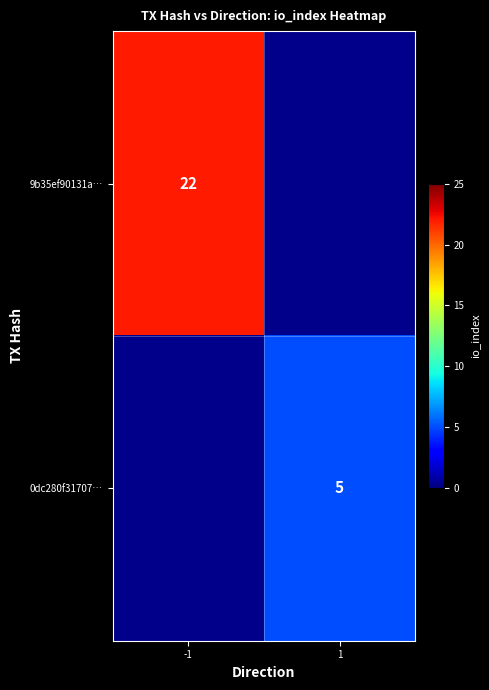

True or false: 0dc280f31707… has a value of 5 at 1.

True